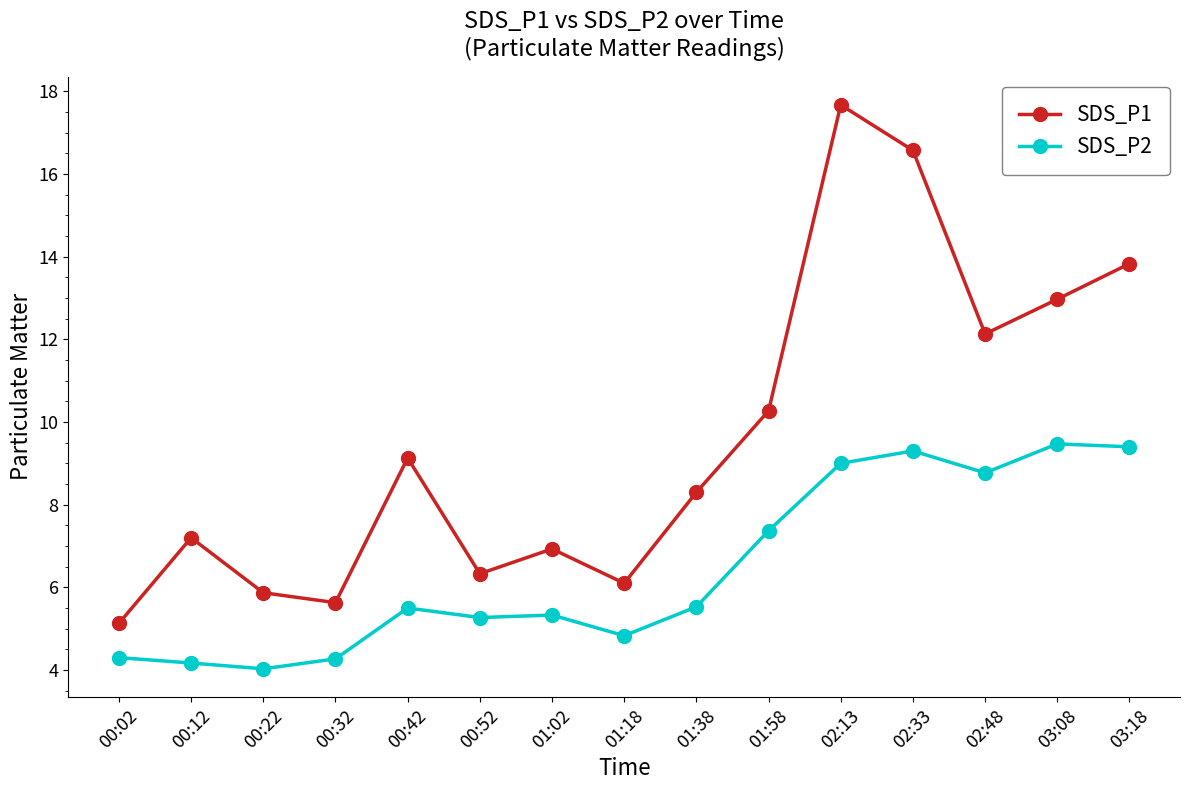

What position from the left is 01:02?

7